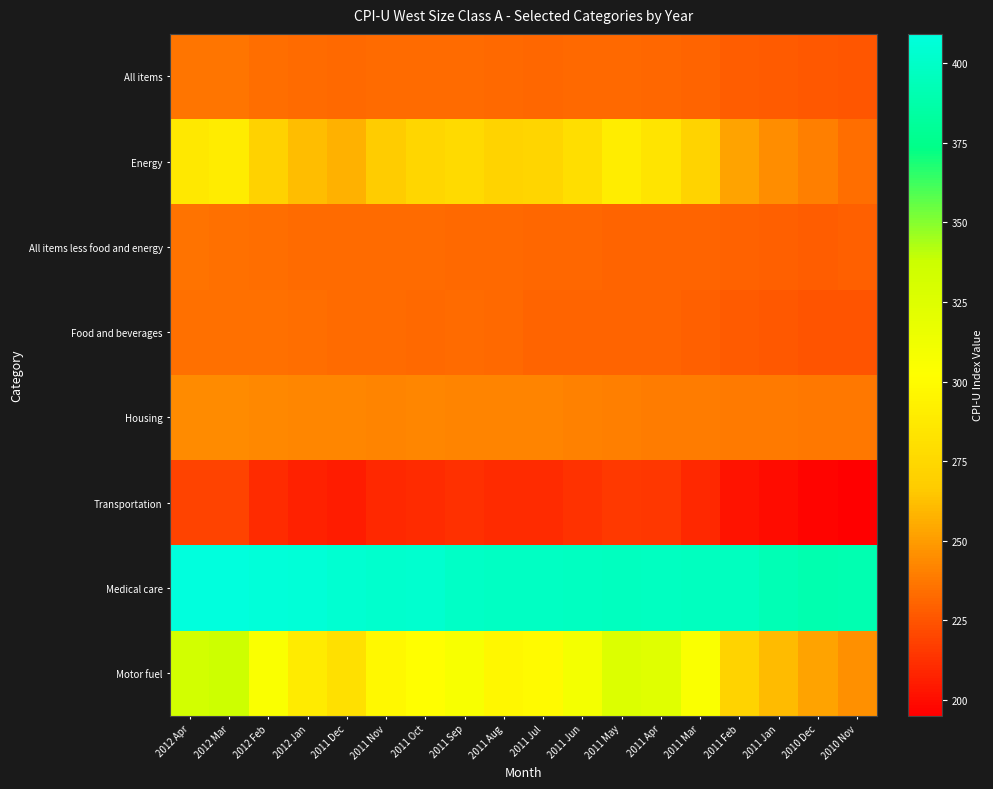

Reading left to right, what are all the values shown in this chart?

All items: 2012 Apr=236.6	2012 Mar=236.2	2012 Feb=234.2	2012 Jan=233.0	2011 Dec=232.1	2011 Nov=232.8	2011 Oct=233.3	2011 Sep=233.2	2011 Aug=232.2	2011 Jul=231.7	2011 Jun=232.0	2011 May=232.4	2011 Apr=231.8	2011 Mar=230.7	2011 Feb=228.4	2011 Jan=227.3	2010 Dec=226.1	2010 Nov=225.8
Energy: 2012 Apr=286.5	2012 Mar=289.0	2012 Feb=270.8	2012 Jan=261.4	2011 Dec=257.2	2011 Nov=267.0	2011 Oct=274.3	2011 Sep=276.8	2011 Aug=271.9	2011 Jul=273.2	2011 Jun=278.8	2011 May=289.8	2011 Apr=283.5	2011 Mar=271.9	2011 Feb=252.5	2011 Jan=245.2	2010 Dec=239.7	2010 Nov=234.3
All items less food and energy: 2012 Apr=235.7	2012 Mar=235.0	2012 Feb=234.1	2012 Jan=233.6	2011 Dec=232.8	2011 Nov=233.0	2011 Oct=232.9	2011 Sep=232.6	2011 Aug=232.0	2011 Jul=231.3	2011 Jun=231.4	2011 May=230.9	2011 Apr=230.7	2011 Mar=230.6	2011 Feb=229.7	2011 Jan=229.1	2010 Dec=228.4	2010 Nov=228.6
Food and beverages: 2012 Apr=235.1	2012 Mar=235.1	2012 Feb=234.7	2012 Jan=234.2	2011 Dec=233.6	2011 Nov=233.2	2011 Oct=232.7	2011 Sep=232.9	2011 Aug=232.0	2011 Jul=230.8	2011 Jun=230.5	2011 May=230.4	2011 Apr=230.4	2011 Mar=229.3	2011 Feb=227.7	2011 Jan=226.6	2010 Dec=224.8	2010 Nov=224.4
Housing: 2012 Apr=244.0	2012 Mar=243.8	2012 Feb=243.3	2012 Jan=242.7	2011 Dec=242.1	2011 Nov=241.8	2011 Oct=242.5	2011 Sep=241.9	2011 Aug=241.7	2011 Jul=241.2	2011 Jun=240.4	2011 May=240.2	2011 Apr=239.0	2011 Mar=238.8	2011 Feb=238.3	2011 Jan=238.0	2010 Dec=237.4	2010 Nov=237.5
Transportation: 2012 Apr=219.3	2012 Mar=218.6	2012 Feb=210.8	2012 Jan=207.2	2011 Dec=205.8	2011 Nov=209.4	2011 Oct=210.4	2011 Sep=211.9	2011 Aug=210.2	2011 Jul=210.7	2011 Jun=213.2	2011 May=215.9	2011 Apr=214.7	2011 Mar=210.1	2011 Feb=202.1	2011 Jan=199.3	2010 Dec=197.1	2010 Nov=195.1
Medical care: 2012 Apr=409.2	2012 Mar=408.9	2012 Feb=407.5	2012 Jan=406.6	2011 Dec=403.4	2011 Nov=402.3	2011 Oct=402.6	2011 Sep=399.7	2011 Aug=398.3	2011 Jul=398.1	2011 Jun=397.3	2011 May=396.6	2011 Apr=397.1	2011 Mar=396.1	2011 Feb=396.5	2011 Jan=392.2	2010 Dec=389.6	2010 Nov=390.1
Motor fuel: 2012 Apr=333.5	2012 Mar=336.7	2012 Feb=305.2	2012 Jan=288.4	2011 Dec=281.2	2011 Nov=297.6	2011 Oct=301.6	2011 Sep=306.7	2011 Aug=296.8	2011 Jul=299.4	2011 Jun=309.5	2011 May=326.0	2011 Apr=323.2	2011 Mar=305.1	2011 Feb=271.7	2011 Jan=260.9	2010 Dec=252.5	2010 Nov=245.4